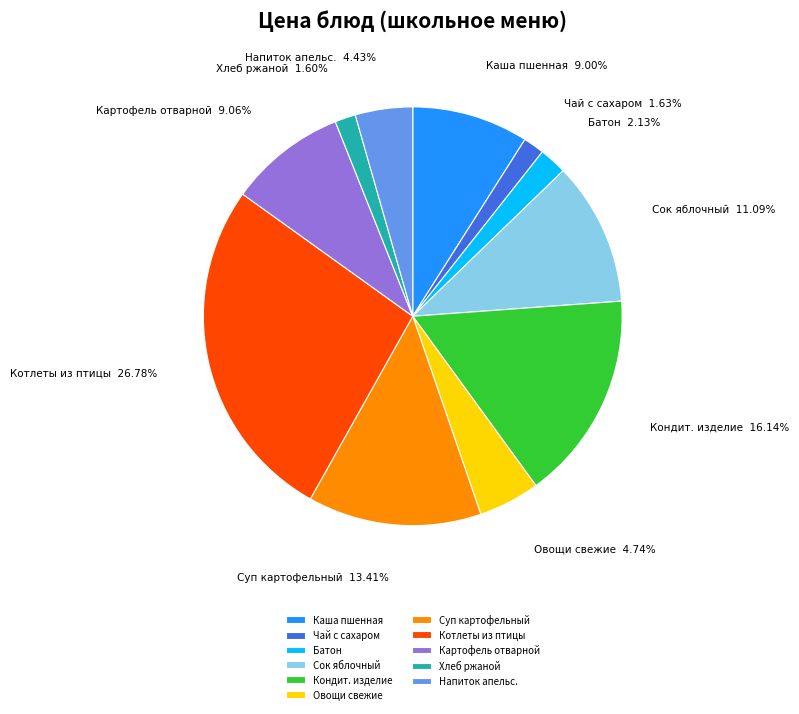

To the nearest percent, what is the difference between the largest and smallest slice percentages?

25%